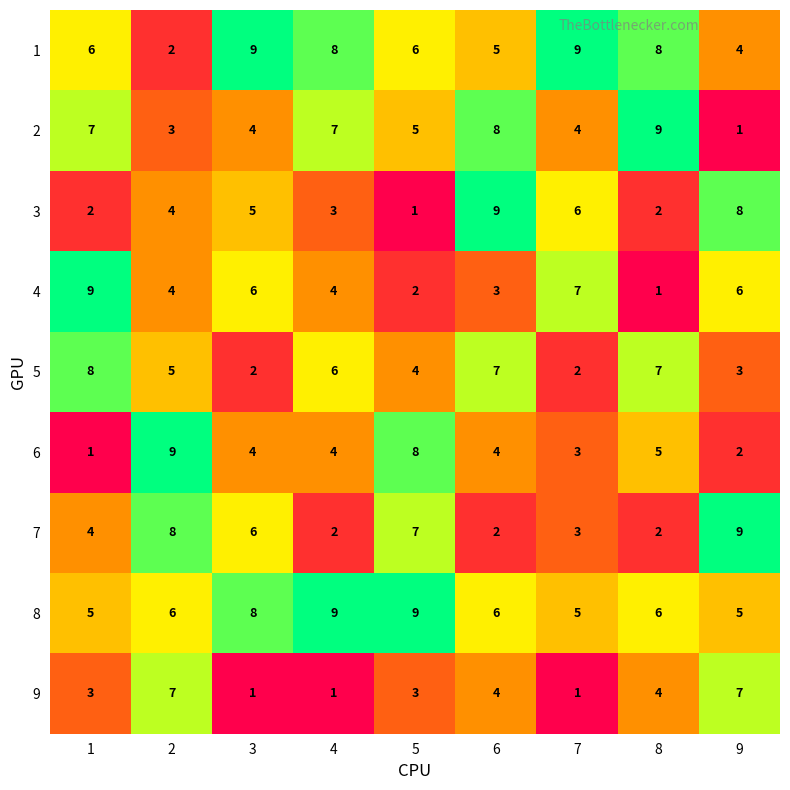

True or false: 3 has a value of 2 at 8.

True